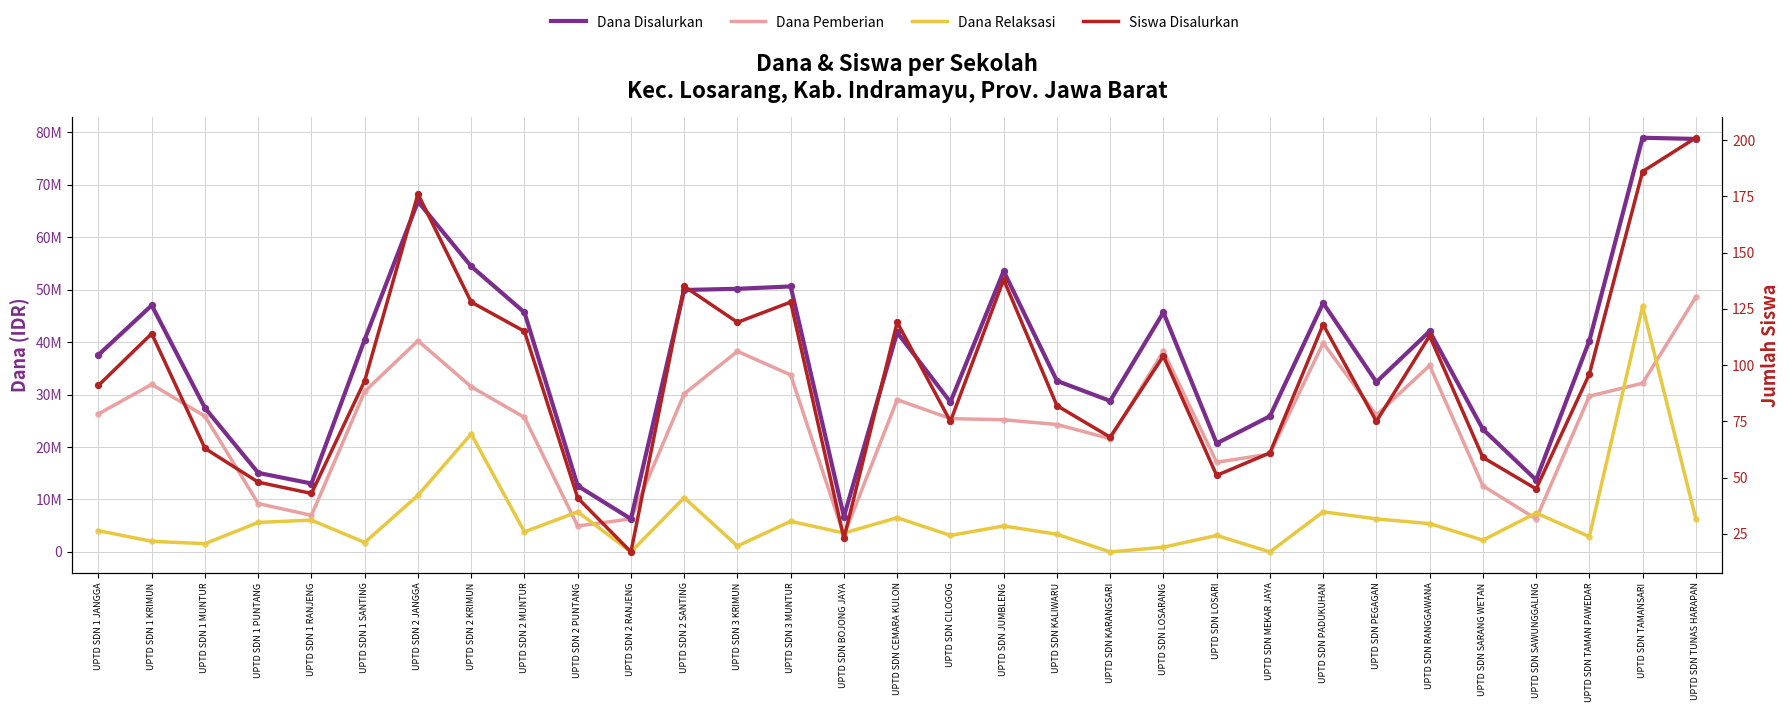

Which series contains the lowest Y value?

Dana Relaksasi